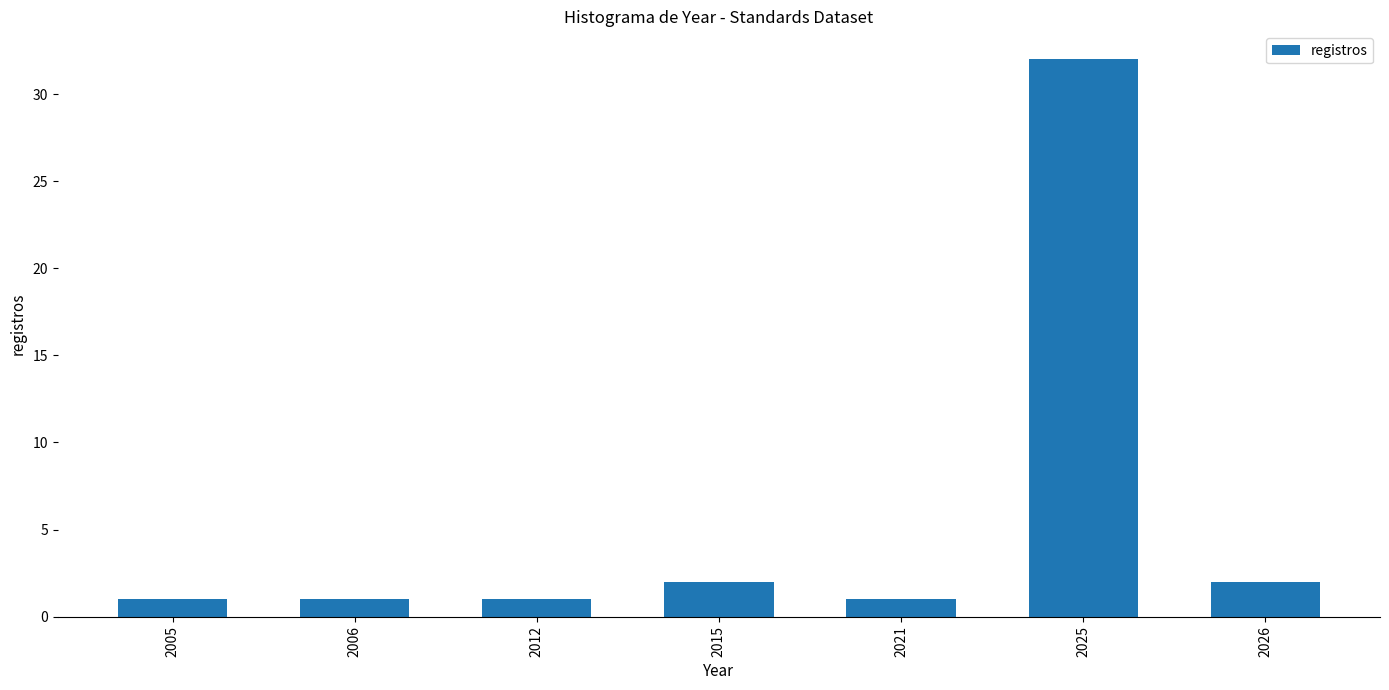

Reading right to left, transcribe all the data shown in this chart.

2	32	1	2	1	1	1